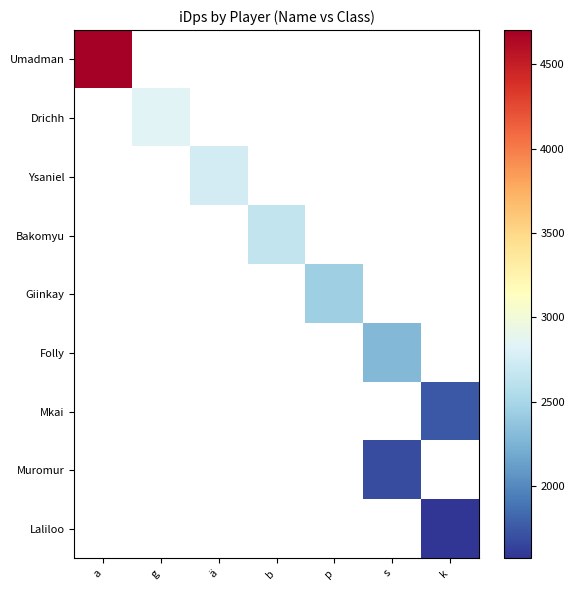

How many distinct data groups are displayed?

9